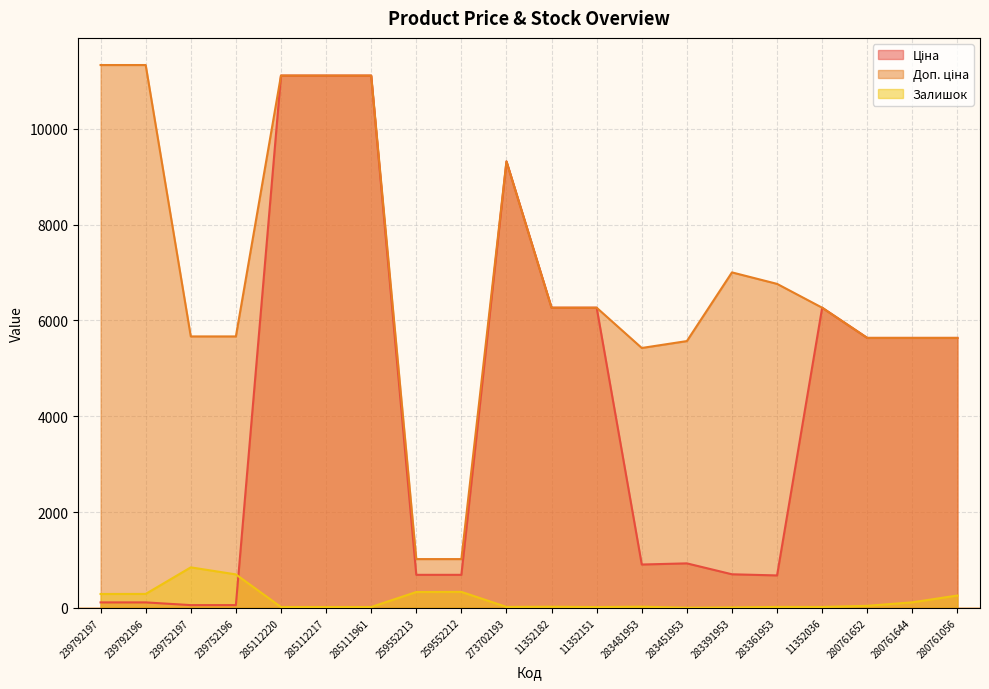

The Залишок series shows 333.0 at 259552212. True or false?

True